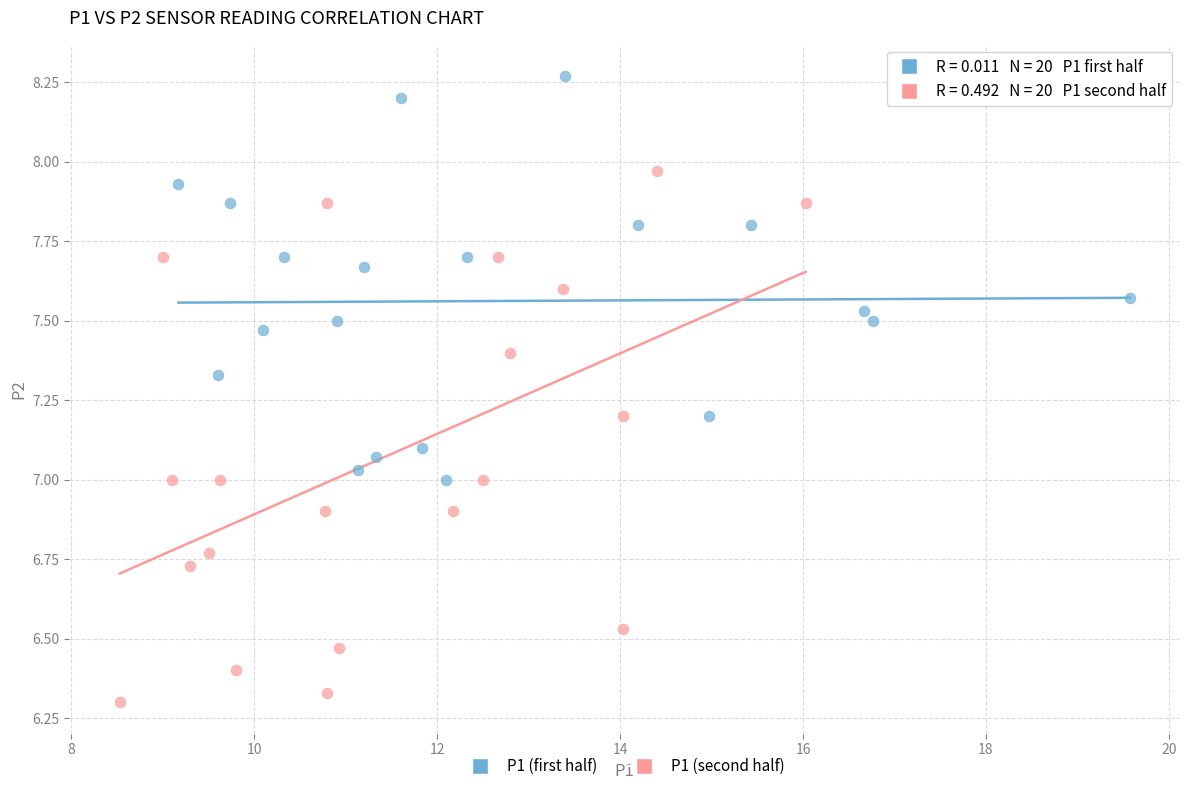

Which series reaches the minimum Y coordinate?

P1 (second half)